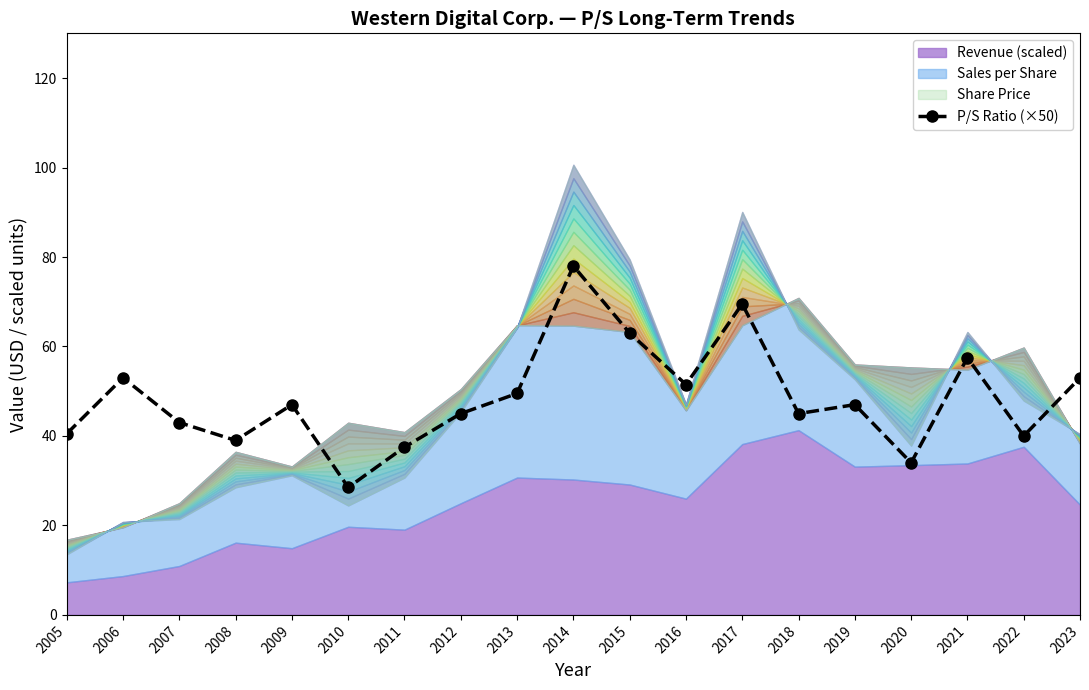

What is the ratio of the value at 2020 to the value at 2019?

0.7